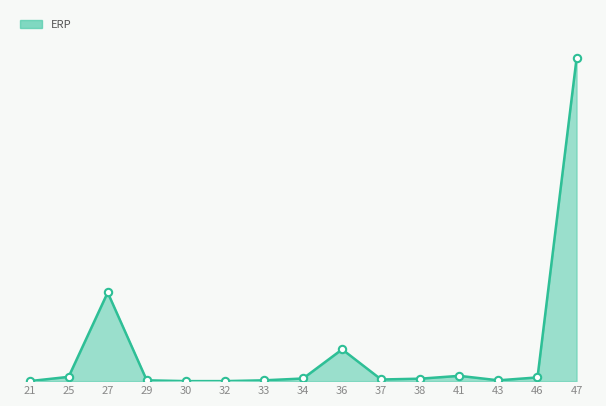

Which has a higher value, 33 or 37?

37